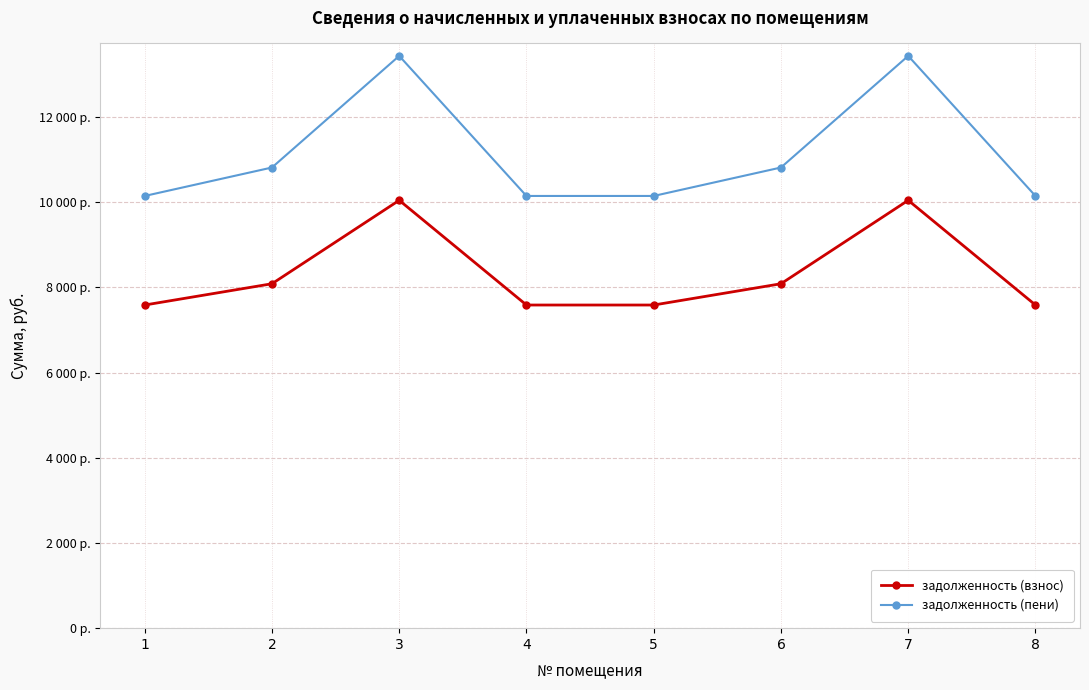

What is the spread (max minus min) of values at 2?

2728.1